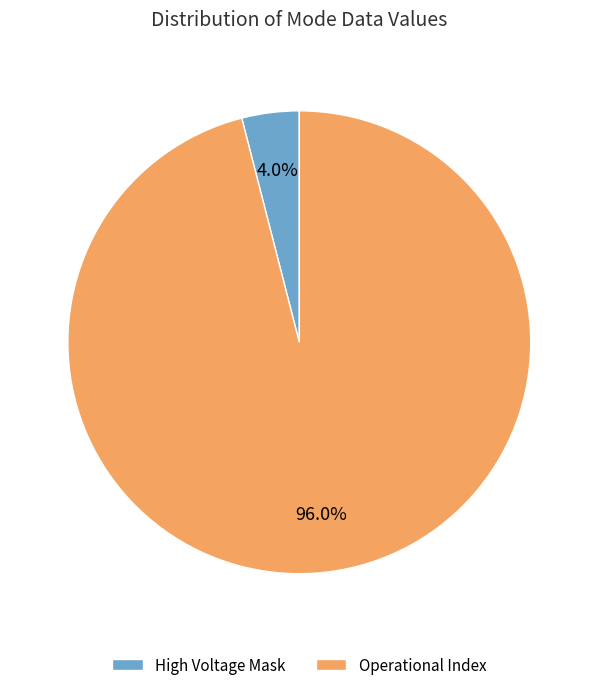

Do High Voltage Mask and Operational Index together represent more than half of the pie?

Yes